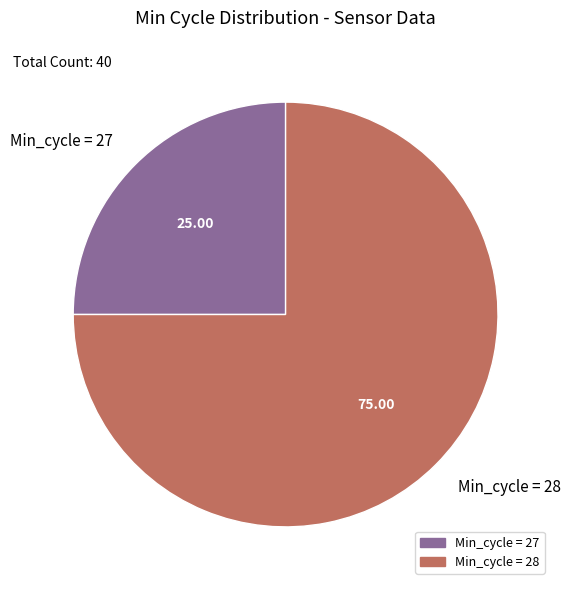

Is the sum of Min_cycle = 27 and Min_cycle = 28 greater than half?

Yes